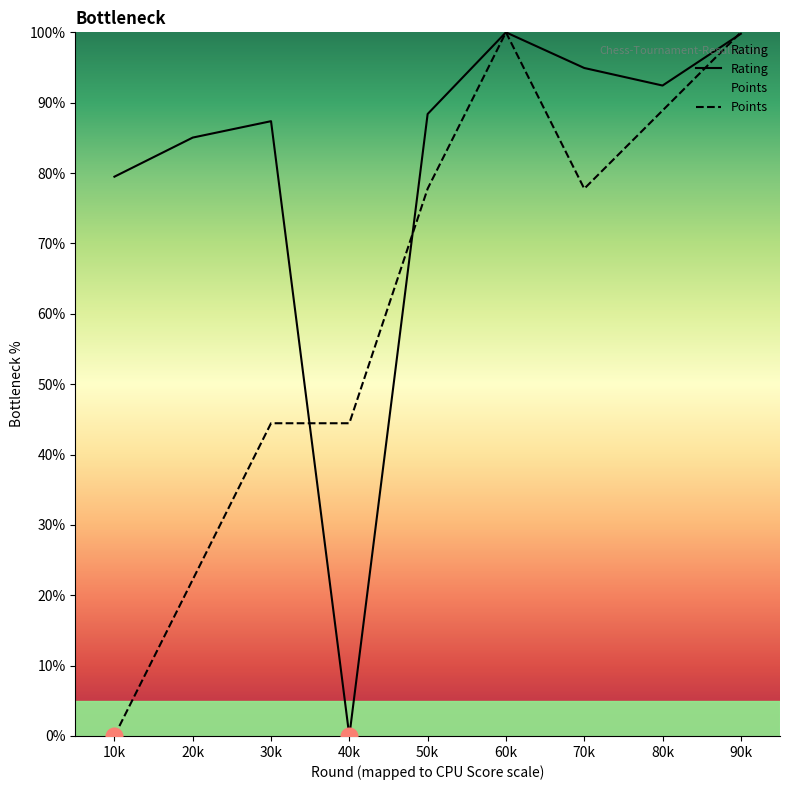

What is the average value of the Points series?

61.7